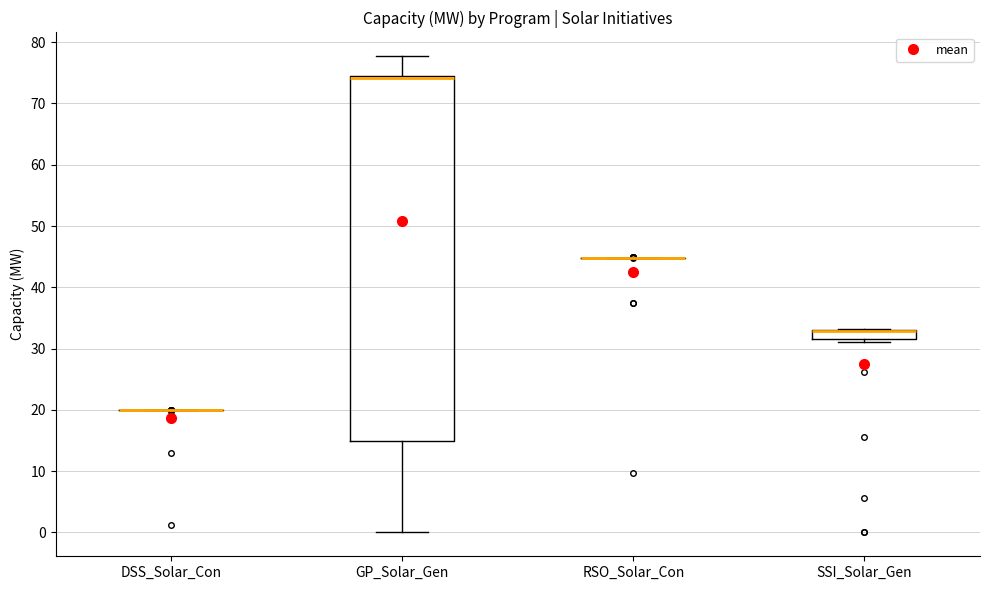

Comparing the boxes themselves (not the whiskers), which one is the tallest?

GP_Solar_Gen